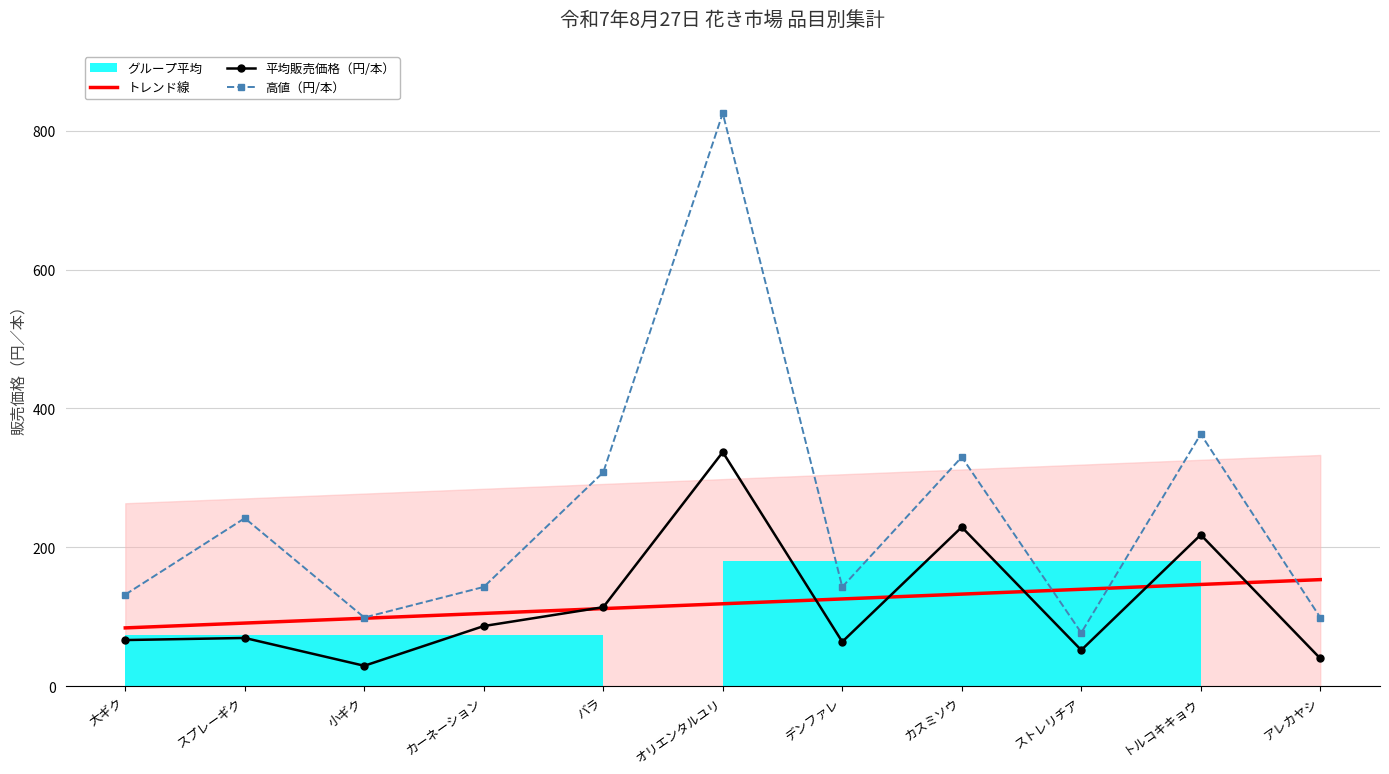

Reading right to left, list all the values displayed in this chart.

トレンド線: 153.5	146.6	139.6	132.7	125.7	118.8	111.8	104.9	97.9	91.0	84.0
平均販売価格（円/本）: 40.1	218.0	52.0	229.1	64.0	337.1	113.9	86.7	29.5	69.5	66.5
高値（円/本）: 99.0	363.0	77.0	330.0	143.0	825.0	308.0	143.0	99.0	242.0	132.0